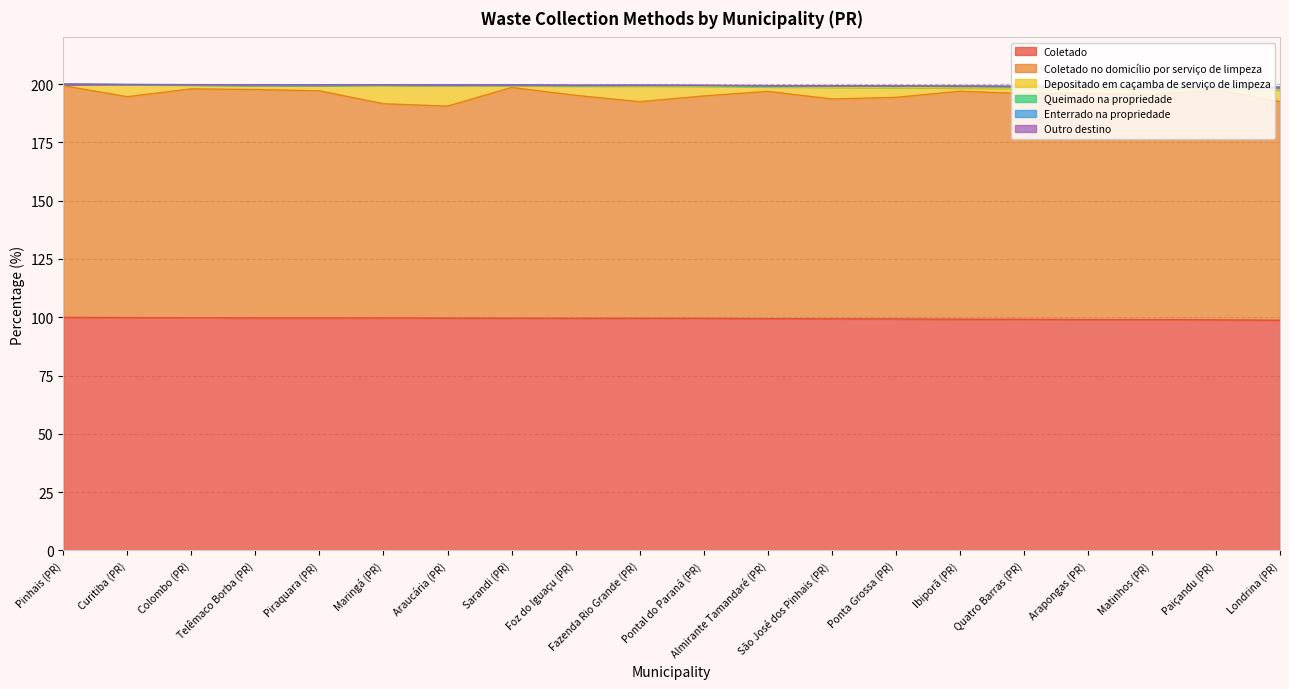

What is the spread (max minus min) of values at Almirante Tamandaré (PR)?

99.3